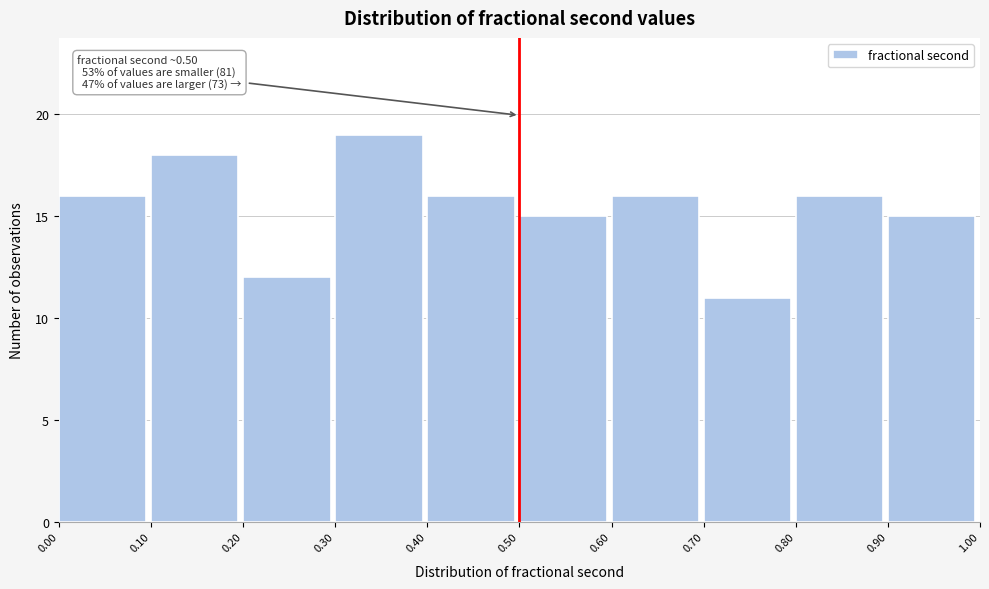

Over which range of the x-axis is the bar tallest?

0.30 to 0.40